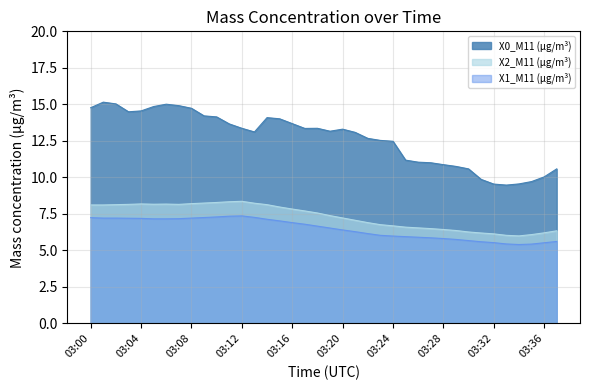

True or false: X0_M11 (μg/m³) and X1_M11 (μg/m³) intersect in this chart.

False